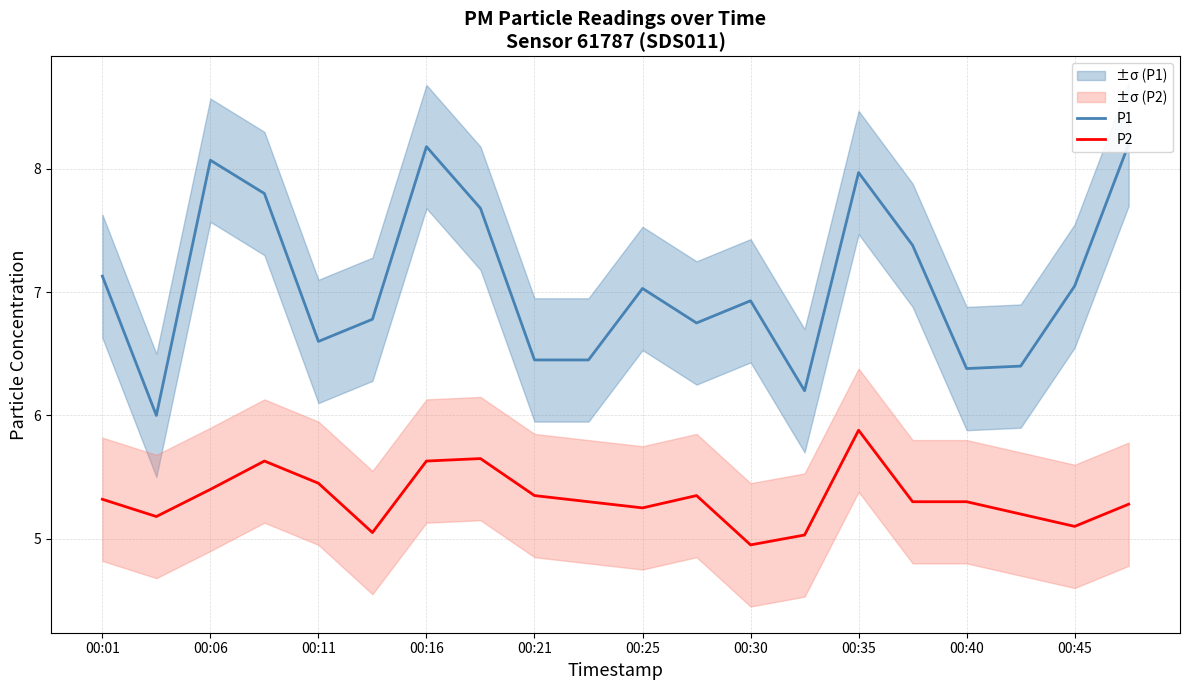

The P2 series shows 5.3 at 00:40. True or false?

True